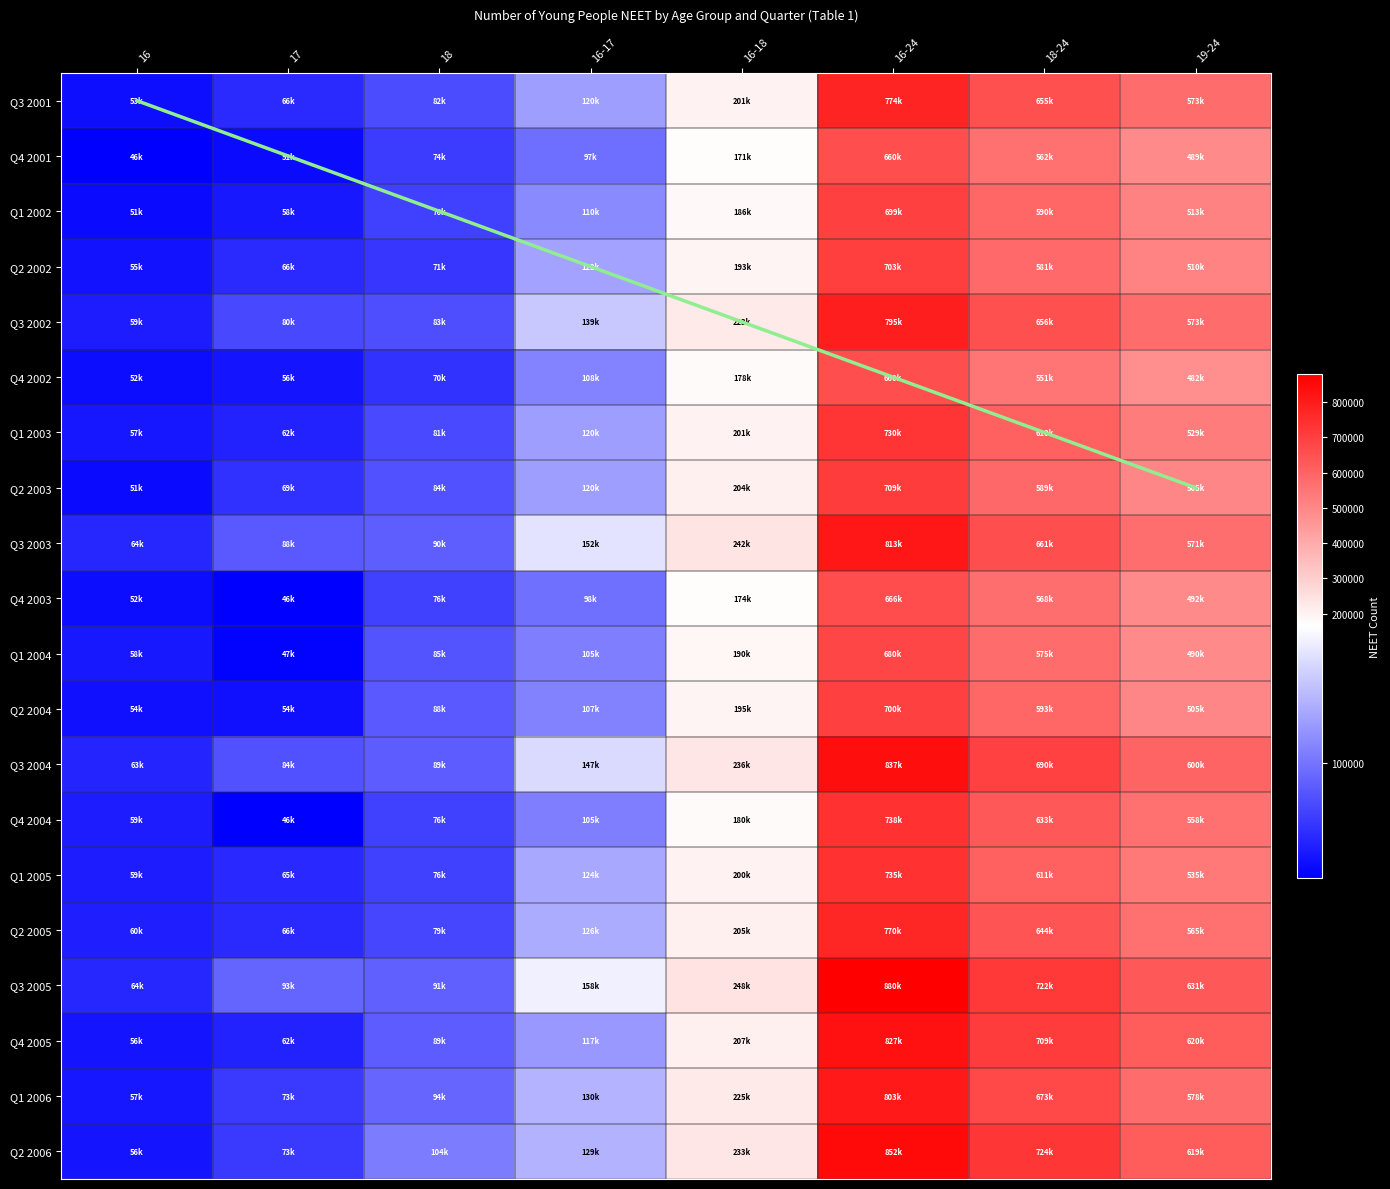

Rank the series by their maximum value, from lowest to highest.

Q4 2001, Q4 2002, Q4 2003, Q1 2004, Q1 2002, Q2 2004, Q2 2002, Q2 2003, Q1 2003, Q1 2005, Q4 2004, Q2 2005, Q3 2001, Q3 2002, Q1 2006, Q3 2003, Q4 2005, Q3 2004, Q2 2006, Q3 2005